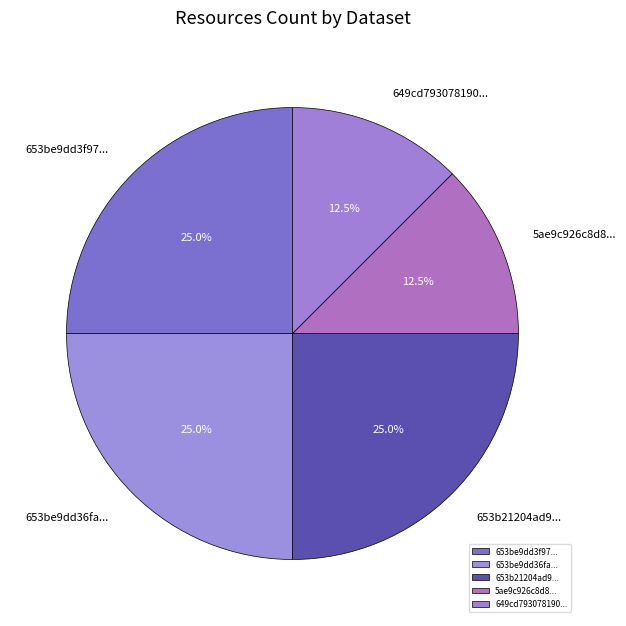

Do 653b21204ad9... and 5ae9c926c8d8... together represent more than half of the pie?

No